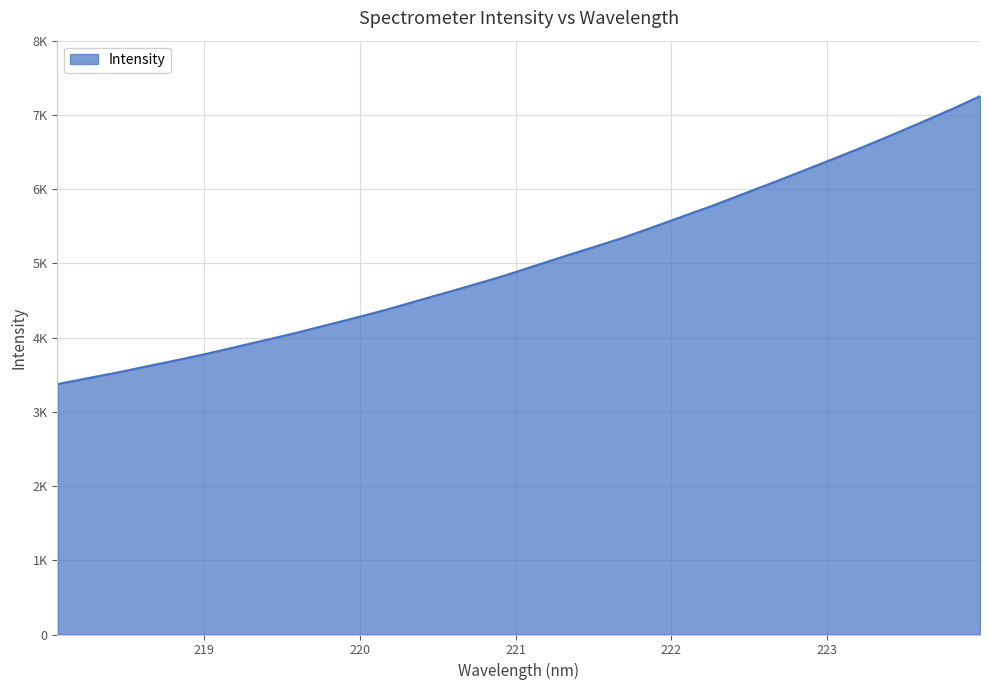

Which label corresponds to the largest value in the chart?

223.9802